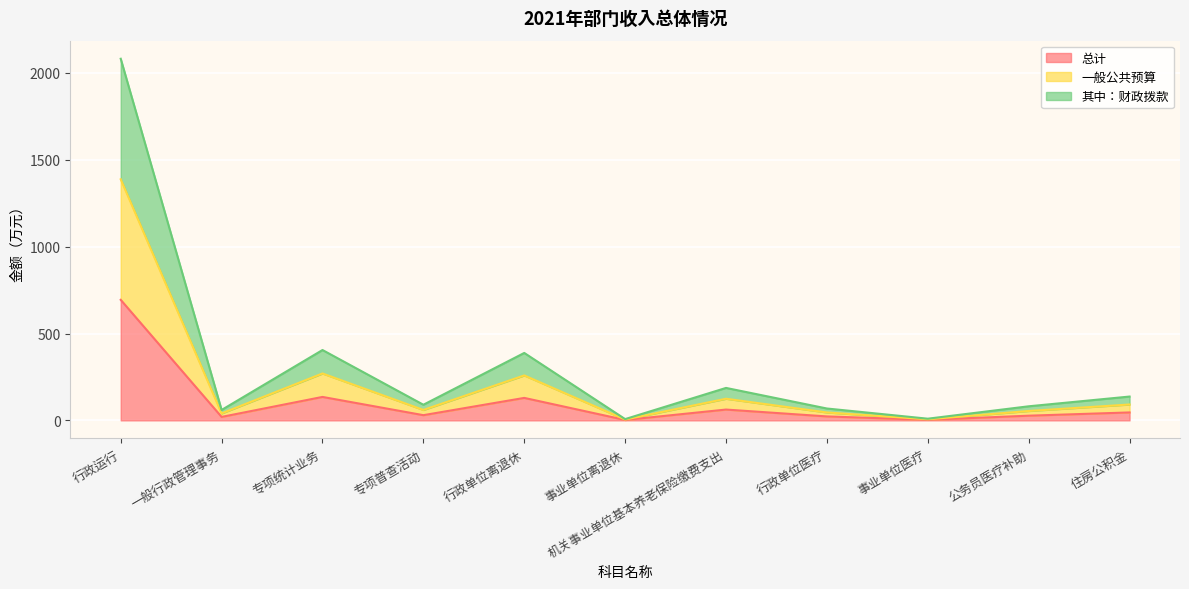

Reading left to right, transcribe all the data shown in this chart.

总计: 行政运行=693.8	一般行政管理事务=20.0	专项统计业务=135.0	专项普查活动=30.0	行政单位离退休=129.4	事业单位离退休=2.5	机关事业单位基本养老保险缴费支出=62.3	行政单位医疗=22.8	事业单位医疗=3.2	公务员医疗补助=27.0	住房公积金=45.7
一般公共预算: 行政运行=1387.7	一般行政管理事务=40.0	专项统计业务=270.0	专项普查活动=60.0	行政单位离退休=258.8	事业单位离退休=4.9	机关事业单位基本养老保险缴费支出=124.6	行政单位医疗=45.6	事业单位医疗=6.5	公务员医疗补助=54.1	住房公积金=91.5
其中：财政拨款: 行政运行=2081.5	一般行政管理事务=60.0	专项统计业务=405.0	专项普查活动=90.0	行政单位离退休=388.2	事业单位离退休=7.4	机关事业单位基本养老保险缴费支出=186.8	行政单位医疗=68.4	事业单位医疗=9.7	公务员医疗补助=81.1	住房公积金=137.2